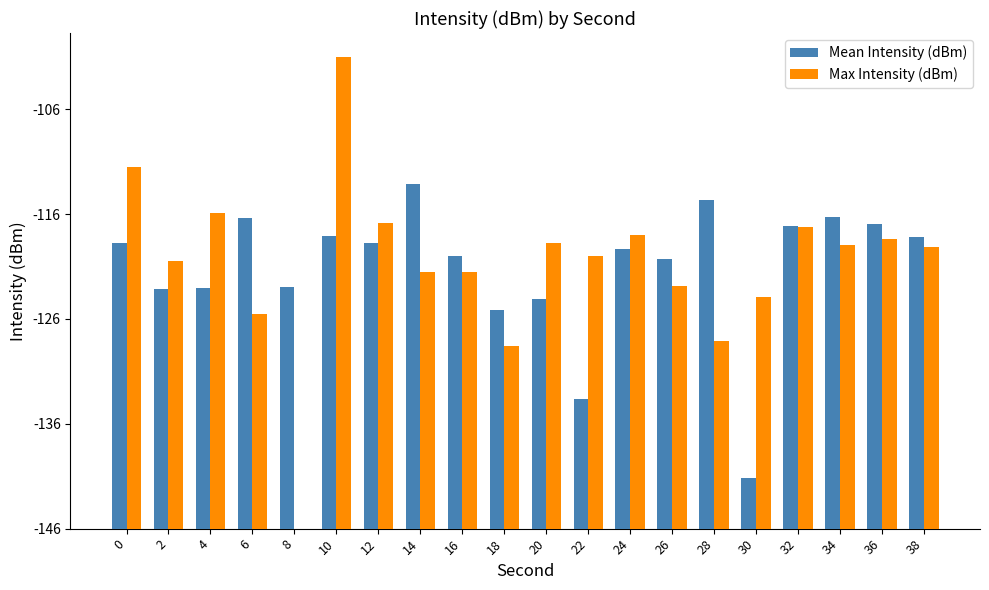

How many groups of bars are there?

20